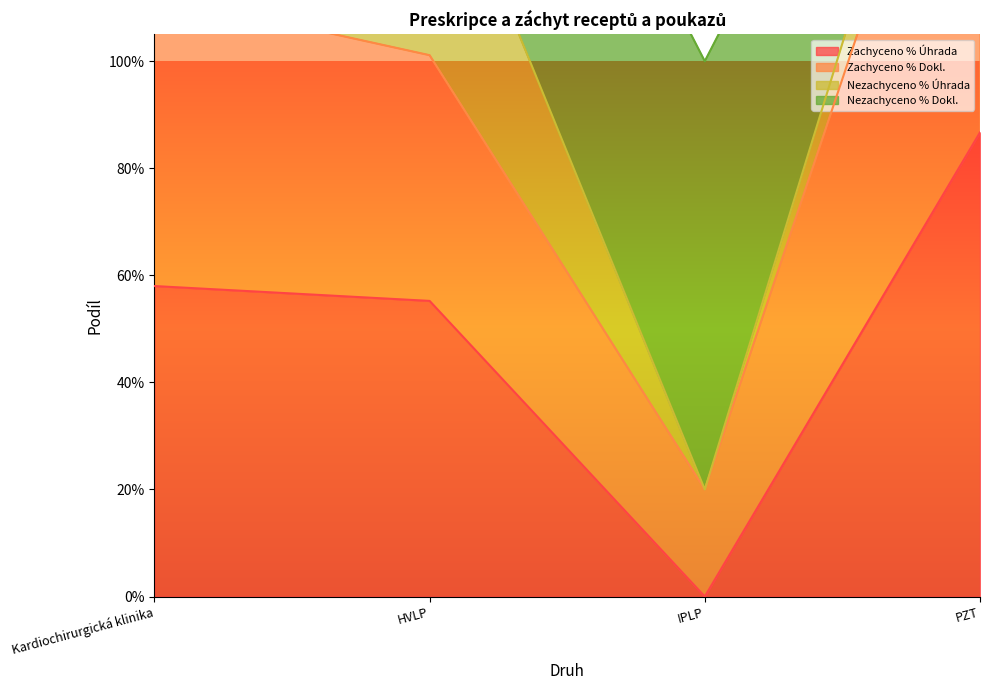

What position from the left is IPLP?

3